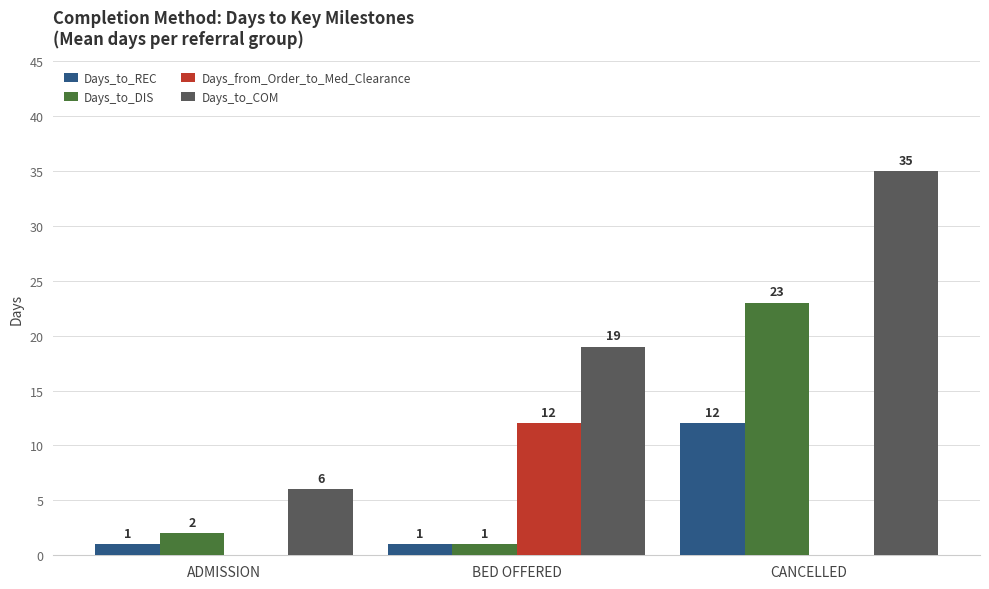

The value of Days_to_COM at ADMISSION is 6. True or false?

True